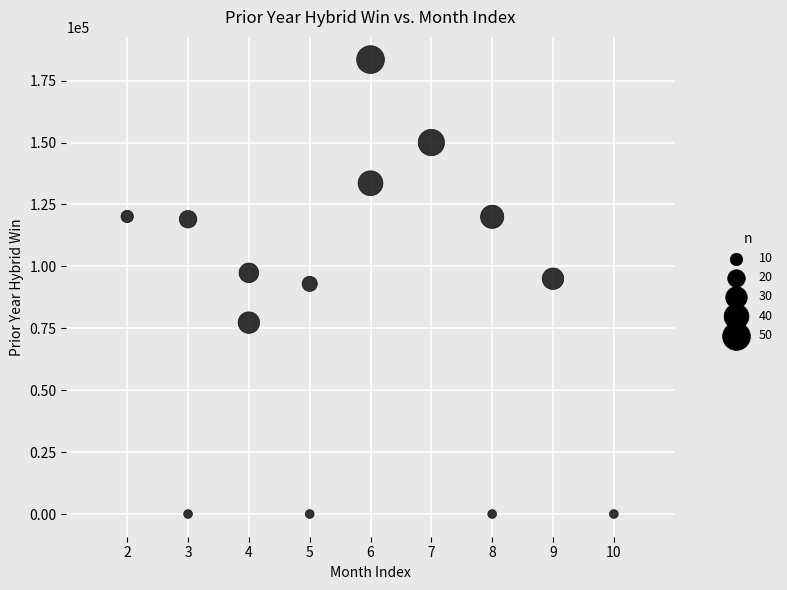

What is the range of X values (max minus min)?

8.0